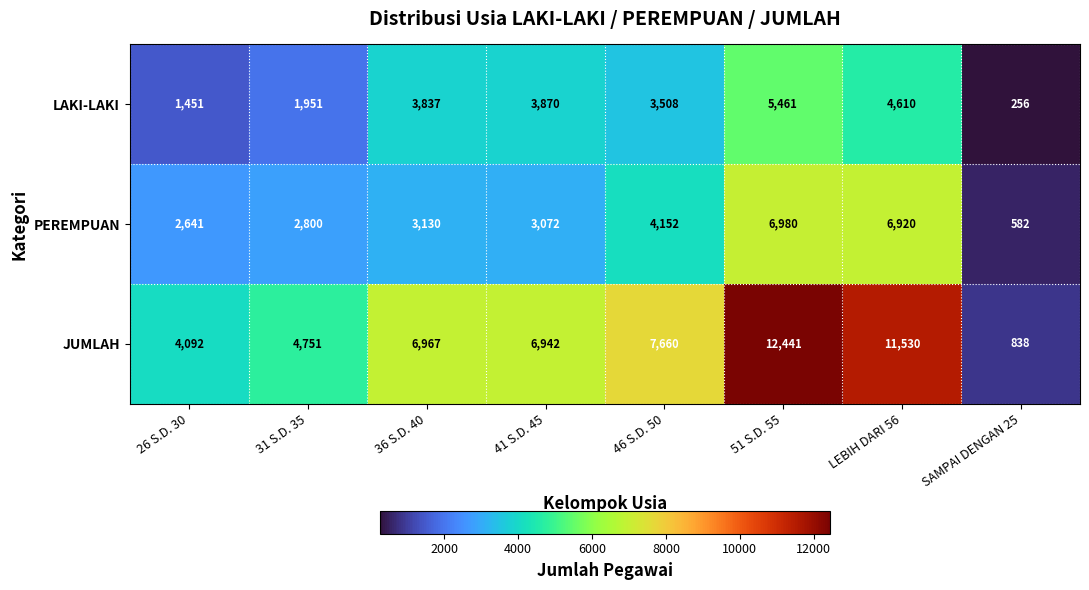

Which series has the widest spread of values?

JUMLAH